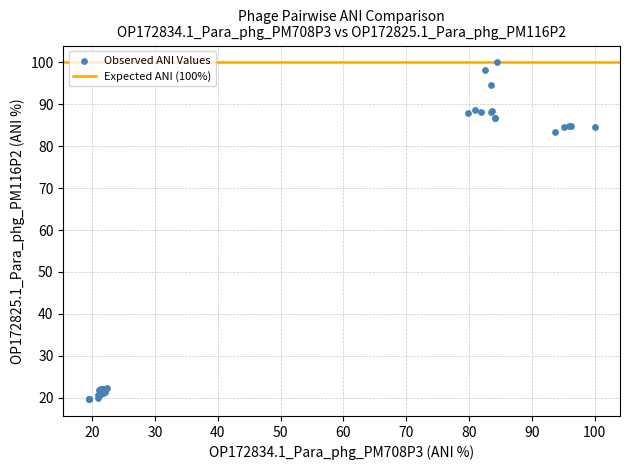

What Y value in the scatter plot is closest to 59?

83.4